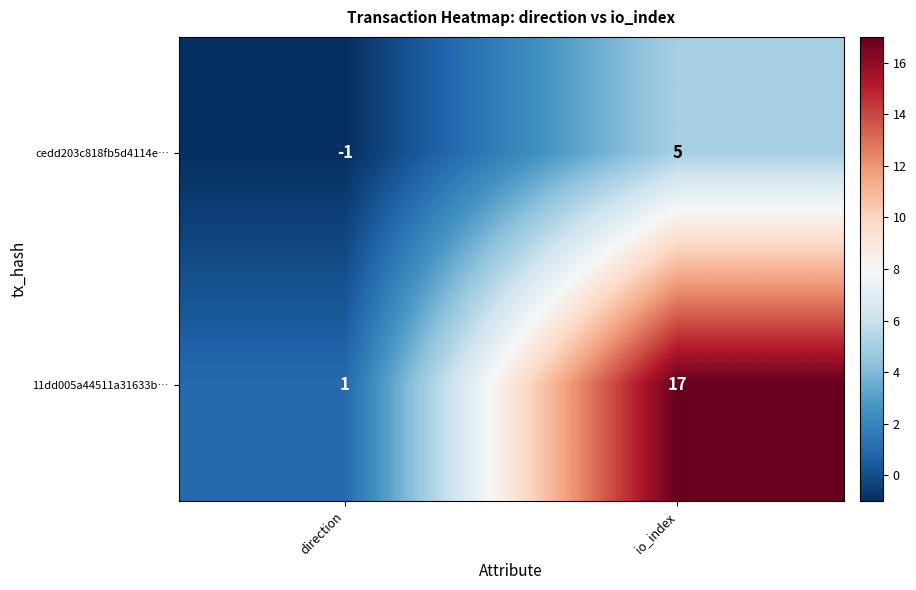

The value of cedd203c818fb5d4114e… at io_index is 9. True or false?

False